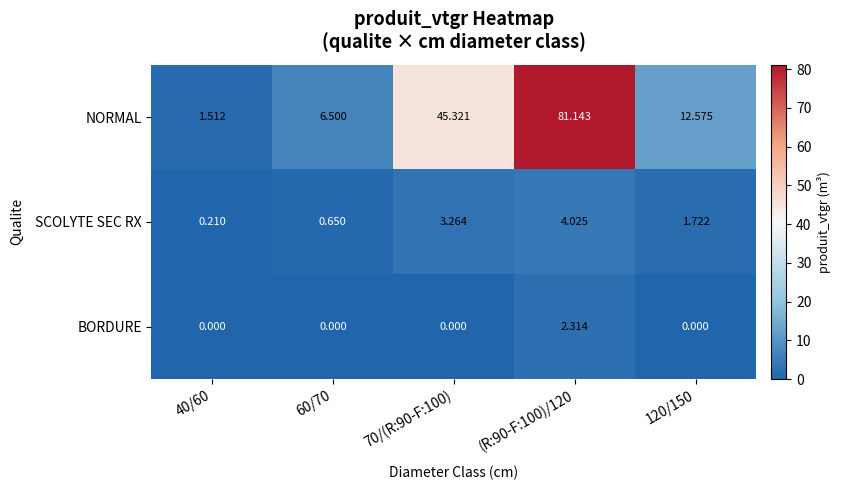

Which series has the largest total across all categories?

NORMAL